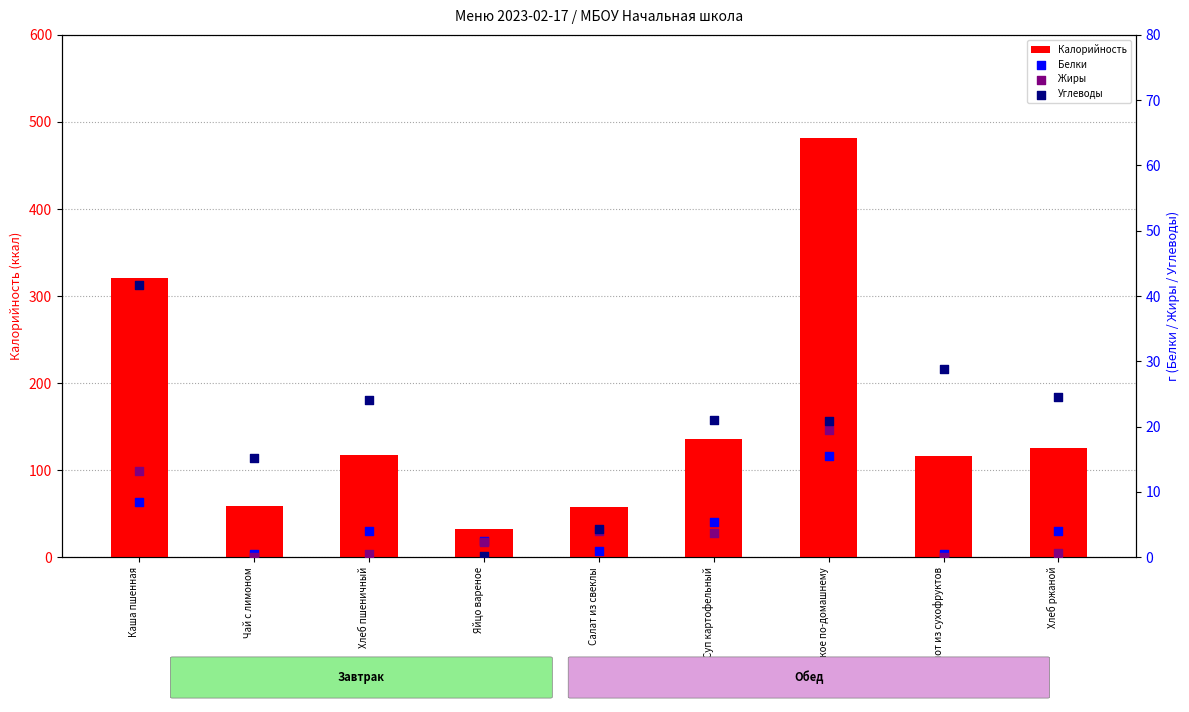

Is the value of Жиры at Хлеб ржаной greater than the value of Калорийность at Яйцо вареное?

No